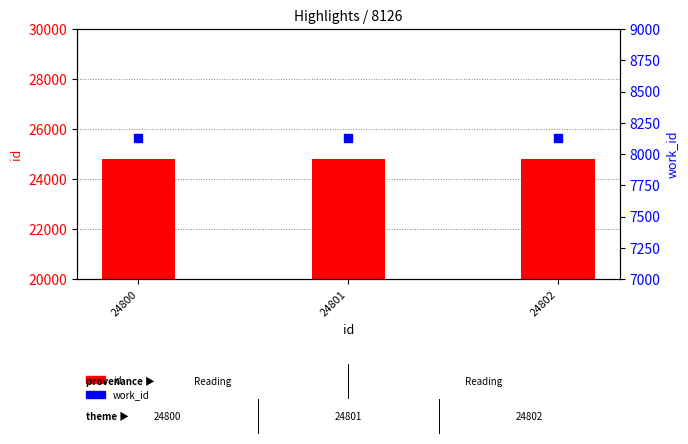

At how many categories does at least one series exceed 9166?

3